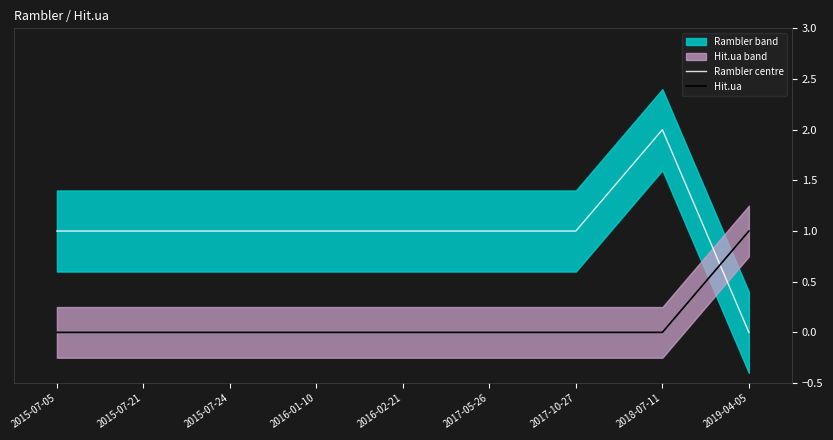

True or false: Rambler centre and Hit.ua intersect in this chart.

True